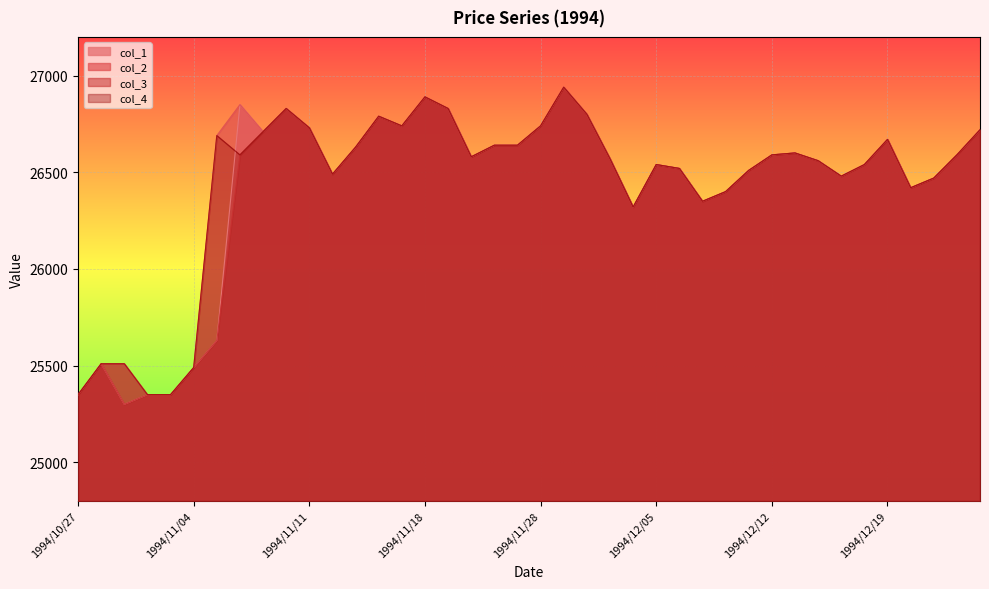

What is the average value of the col_4 series?

26442